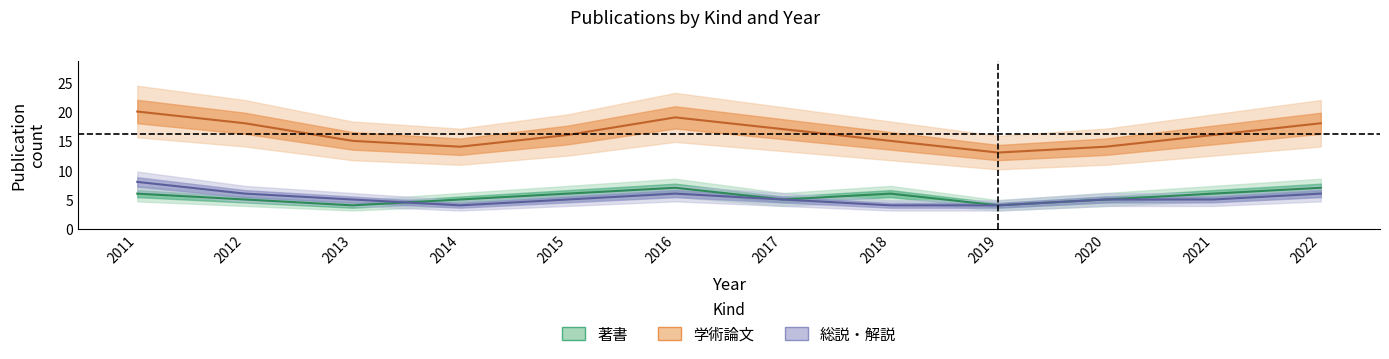

Does the chart display data point markers on the line(s)?

No